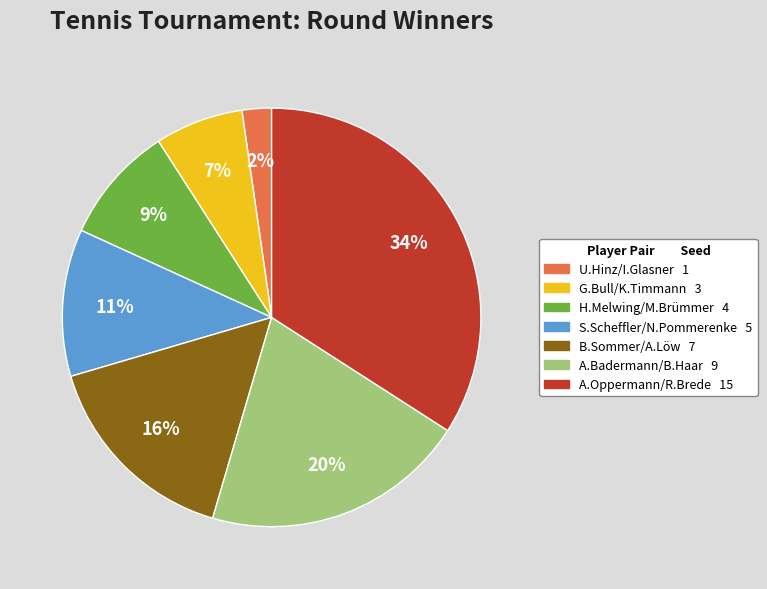

Combined, do U.Hinz/I.Glasner and H.Melwing/M.Brümmer account for over 50%?

No